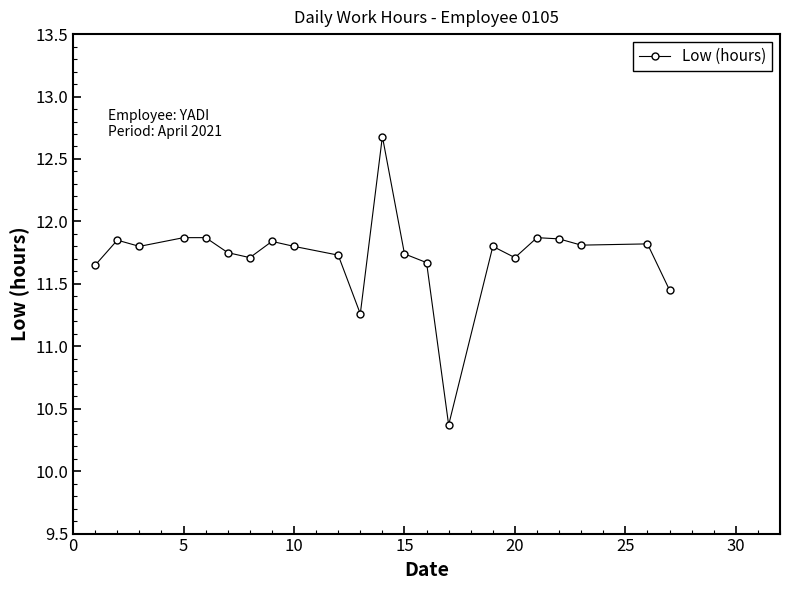

True or false: there are more than 2 points higher than both neighbors.

True